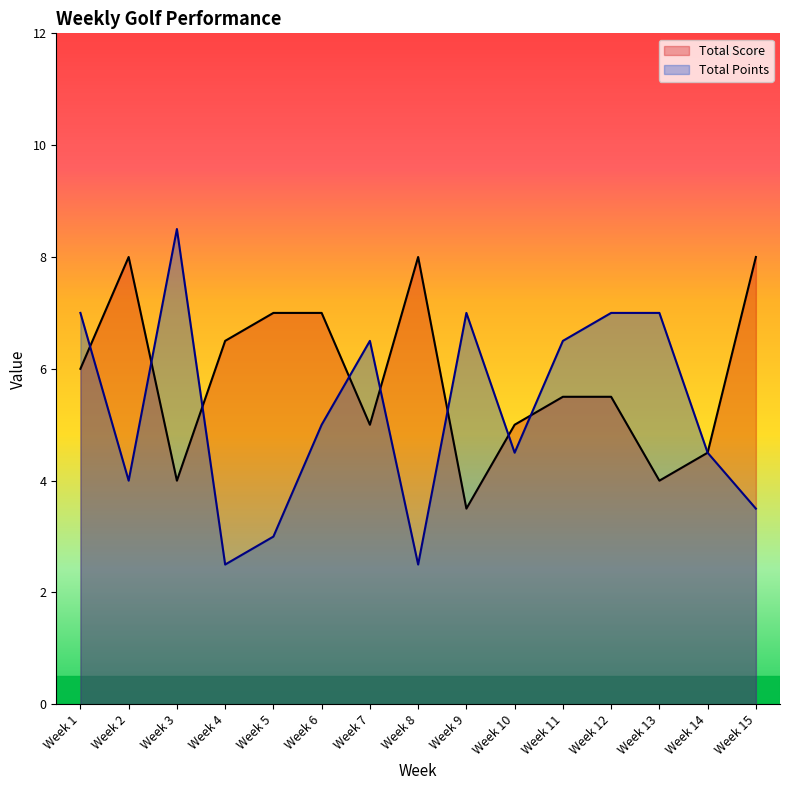

The Total Score series shows 1.9 at Week 9. True or false?

False